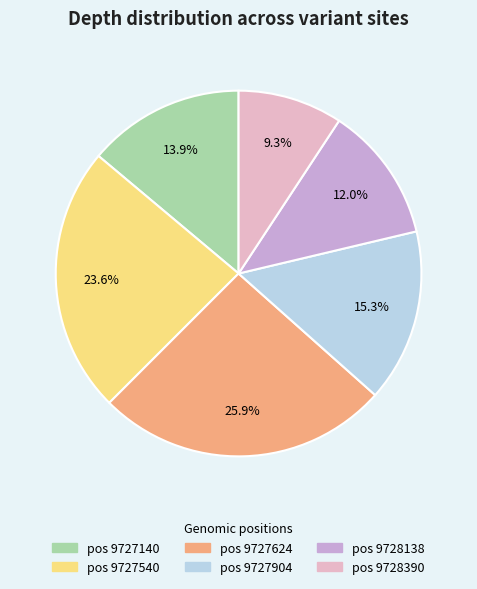

How many segments does this pie chart have?

6